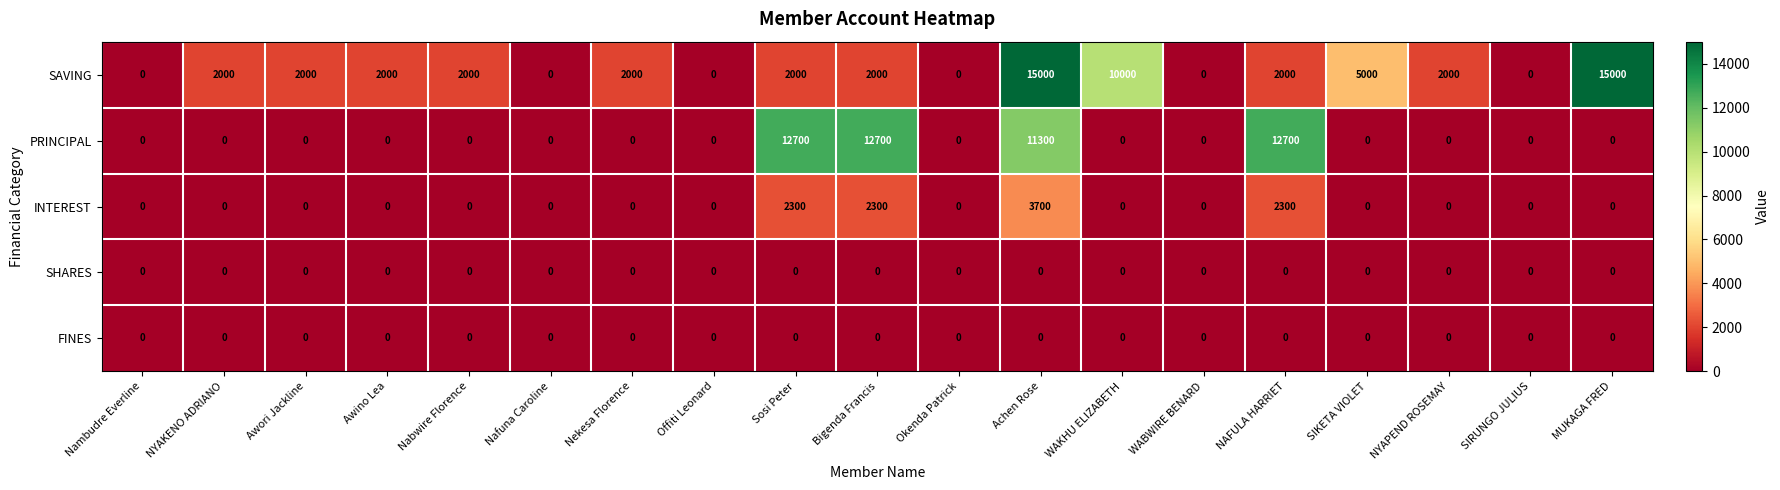

What is the greatest value displayed?

15000